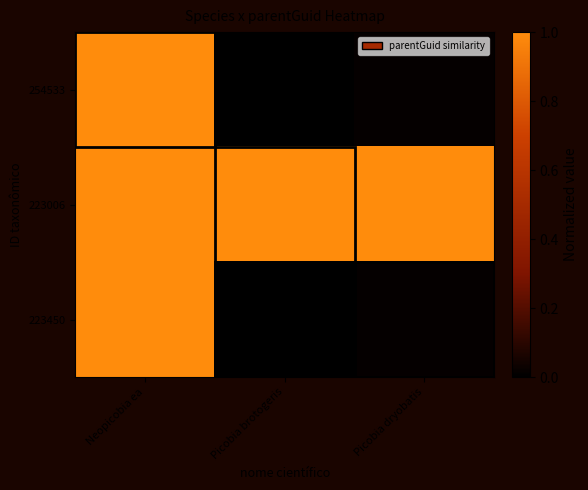

At which category is the sum across all series the highest?

Neopicobia ea